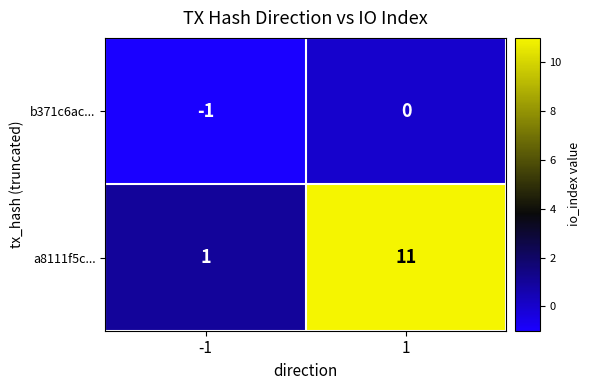

Reading left to right, list all the values displayed in this chart.

b371c6ac...: -1=-1	1=0
a8111f5c...: -1=1	1=11